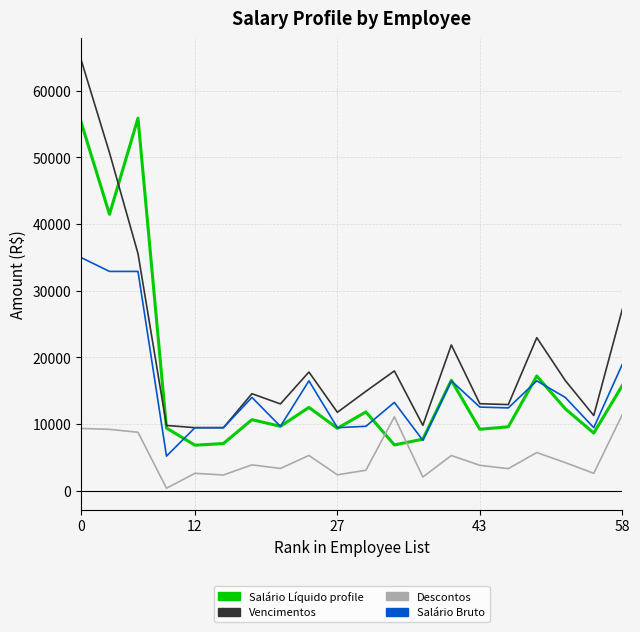

What is the maximum value shown in the chart?

64680.6